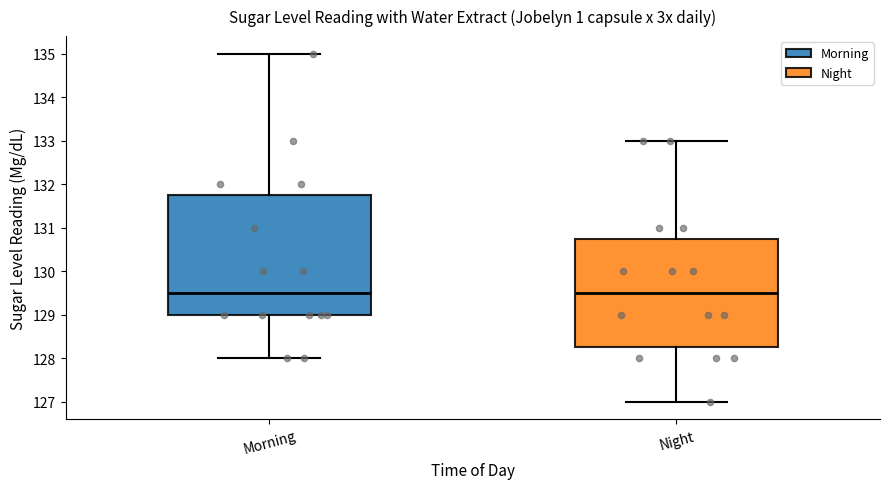

Reading left to right, read every box against the y-axis: the position of its median line, the range the box covers, and the ends of its whiskers. The values are not printed on the chart, so give them approximately, as read against the axis.

Morning: median 129.5, box 129.0 to 131.8, whiskers 128.0 to 135.0
Night: median 129.5, box 128.3 to 130.8, whiskers 127.0 to 133.0